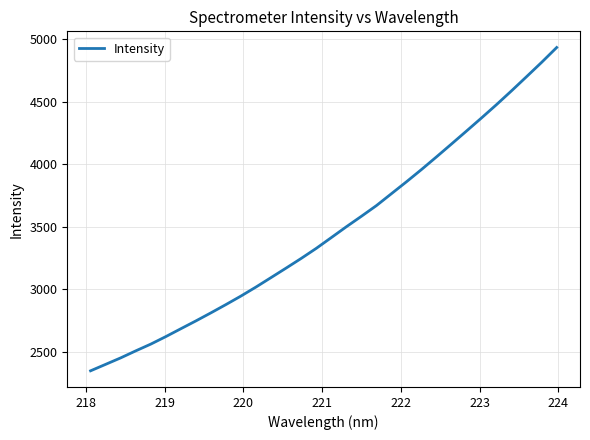

What is the difference between the maximum and minimum values?

2579.8